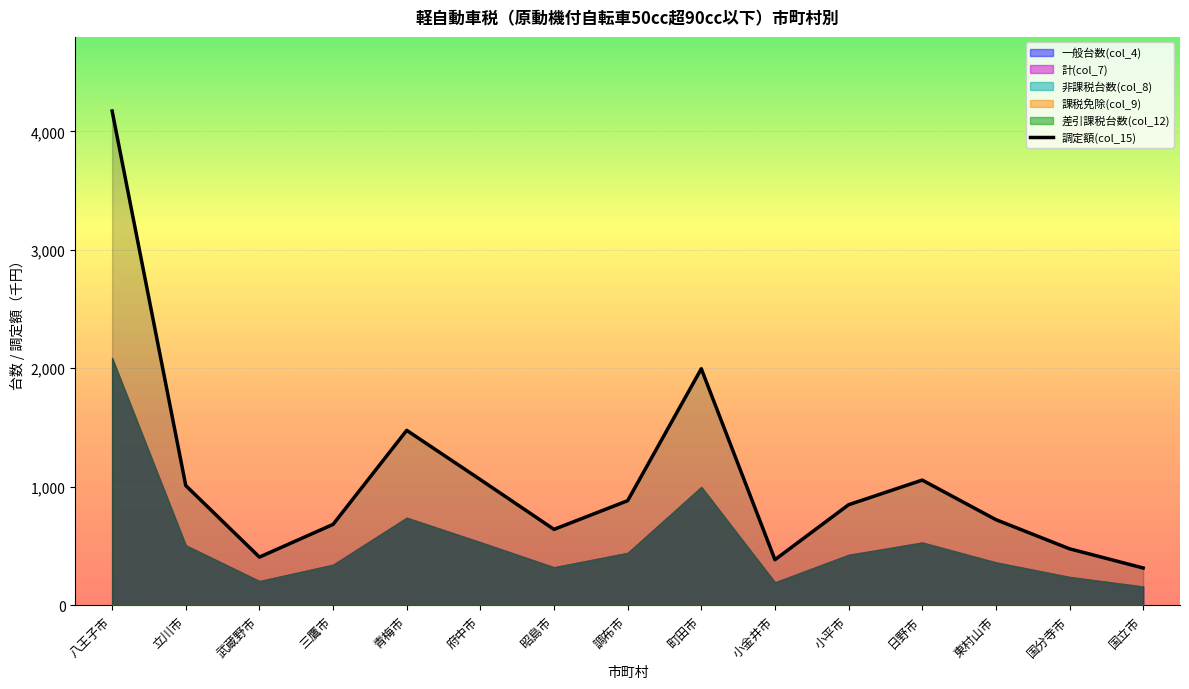

Which category has the highest value across all series?

八王子市